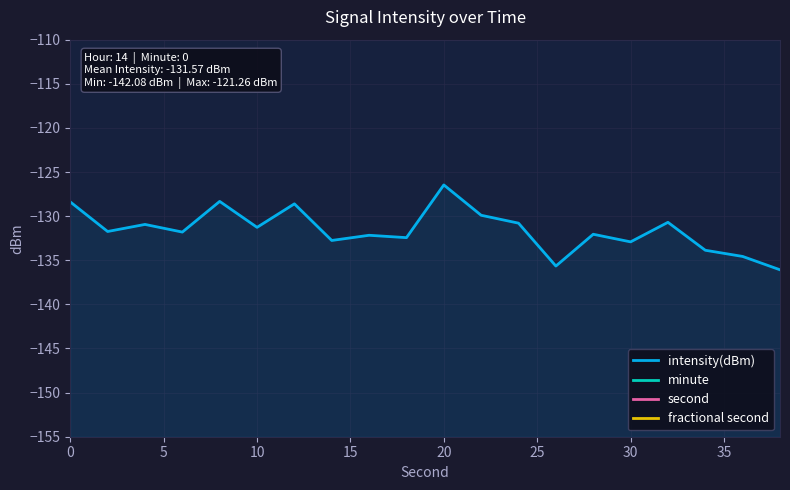

Is the value of fractional second at 35 greater than the value of minute at 14?

No